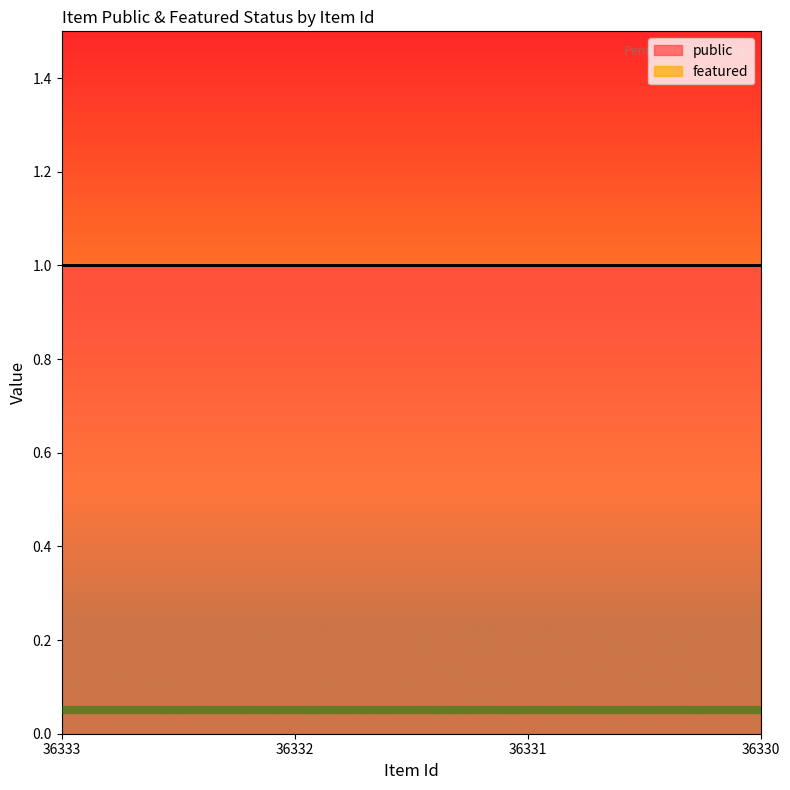

True or false: featured and public cross at least once.

False